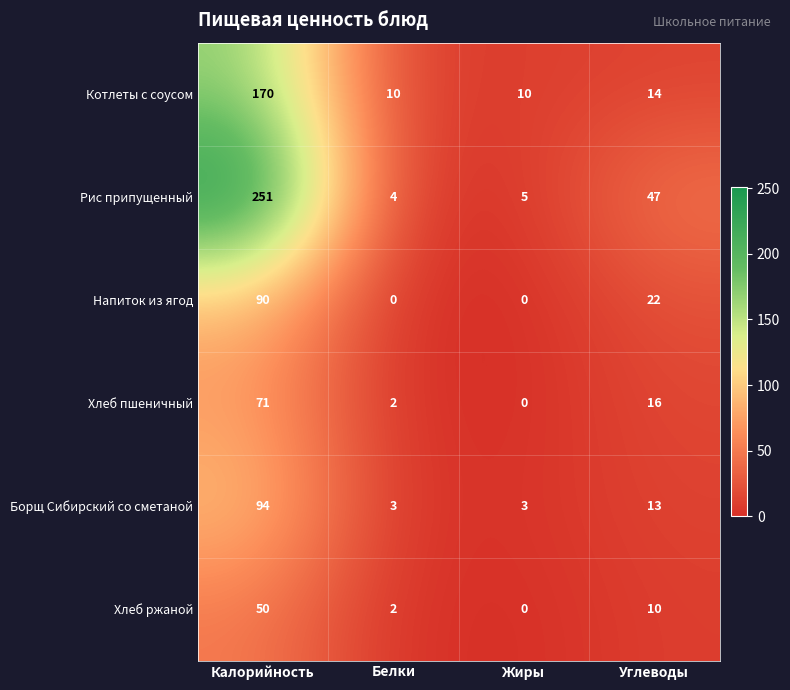

How many data points in Котлеты с соусом are less than 14?

2